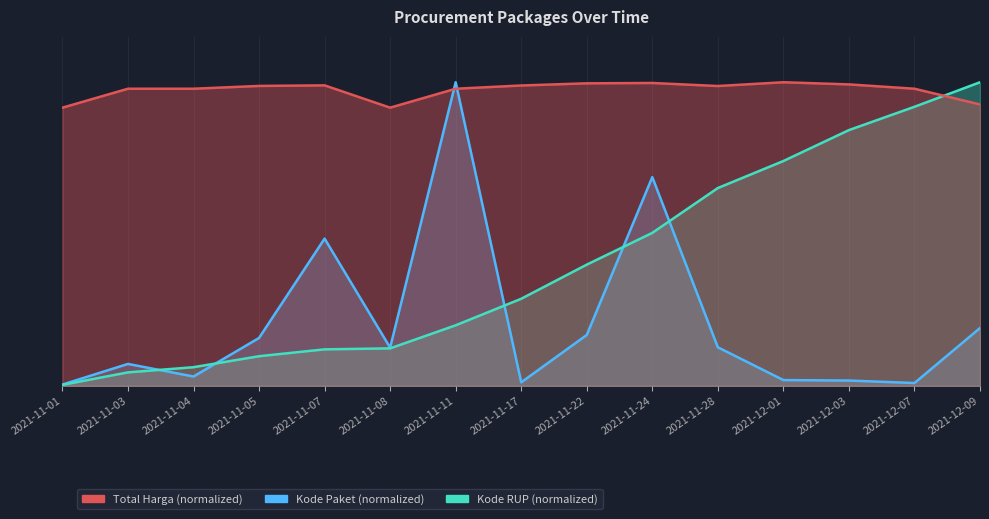

How many times do Total Harga and Kode Paket cross each other?

5